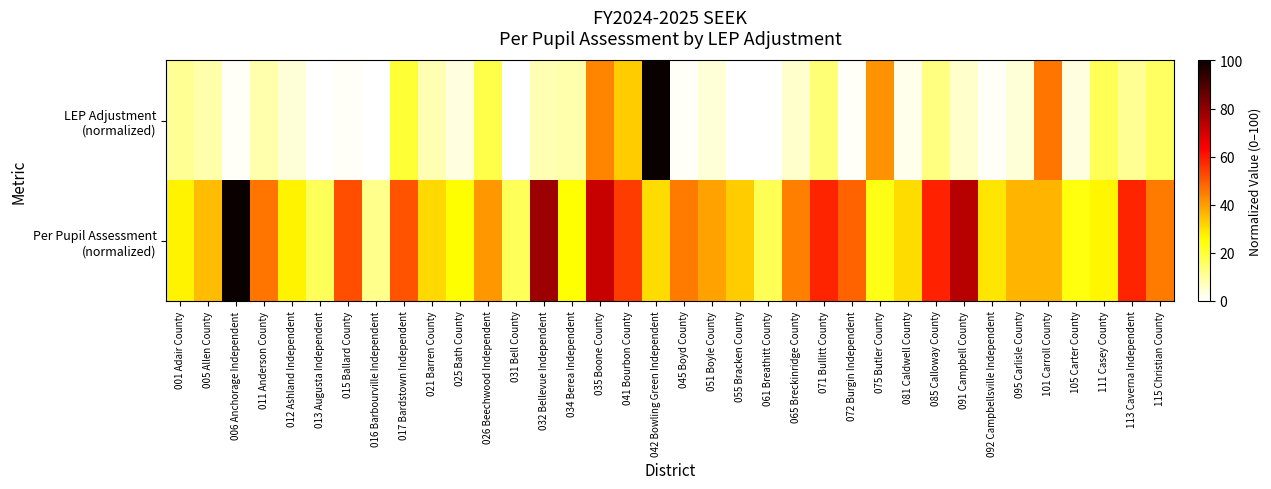

What is the total value across all series at 005 Allen County?

44.0